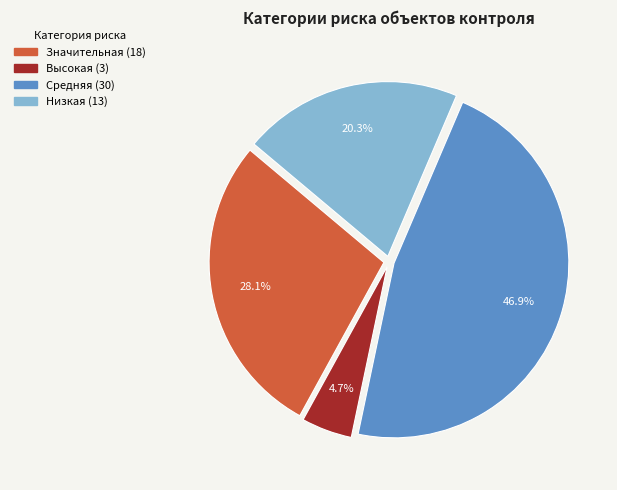

To the nearest percent, what is the difference between the largest and smallest slice percentages?

42%